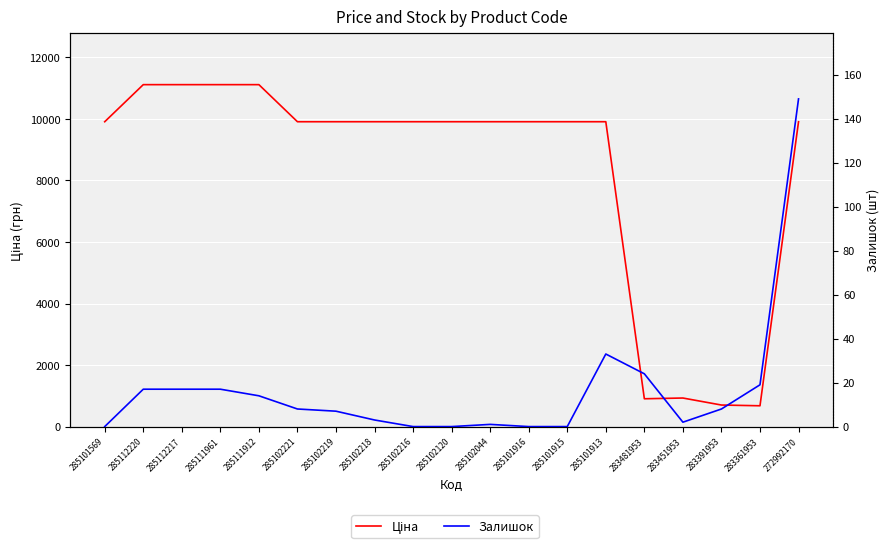

How many data points does each series have?

19